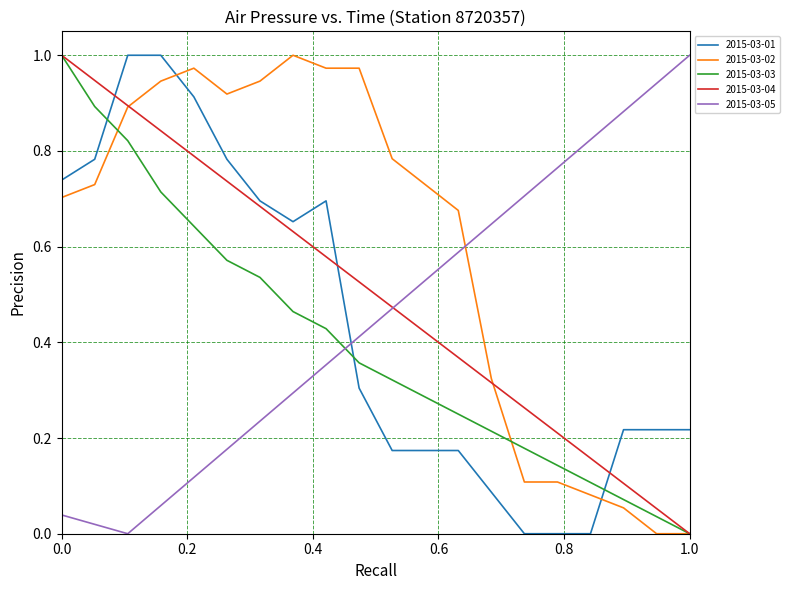

True or false: 2015-03-01 and 2015-03-02 cross at least once.

True